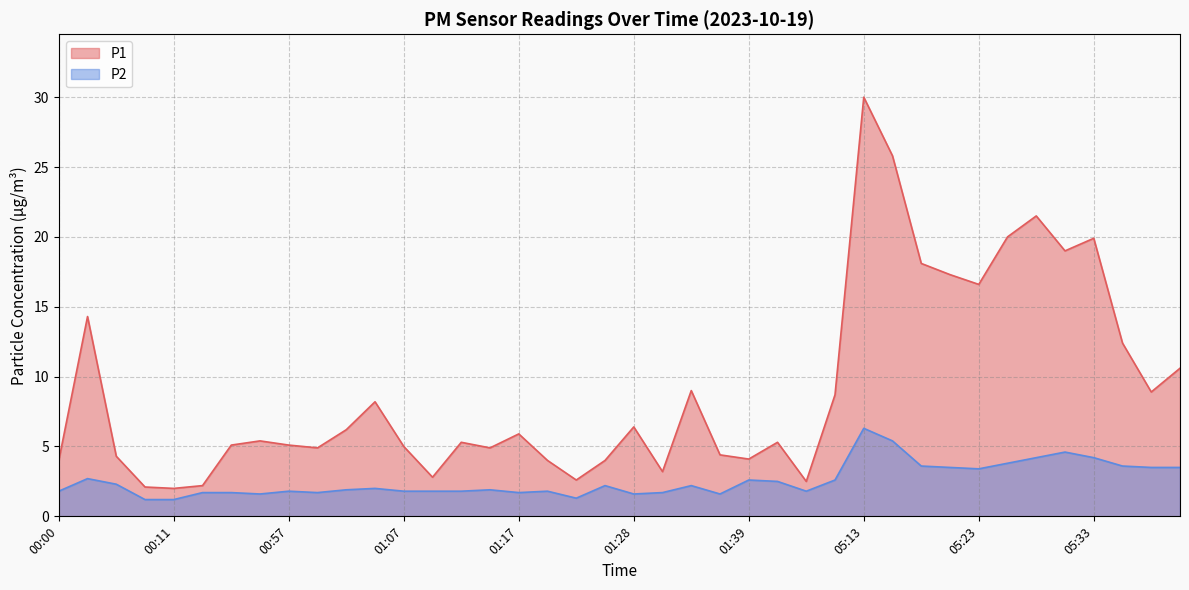

True or false: P1 and P2 cross at least once.

False